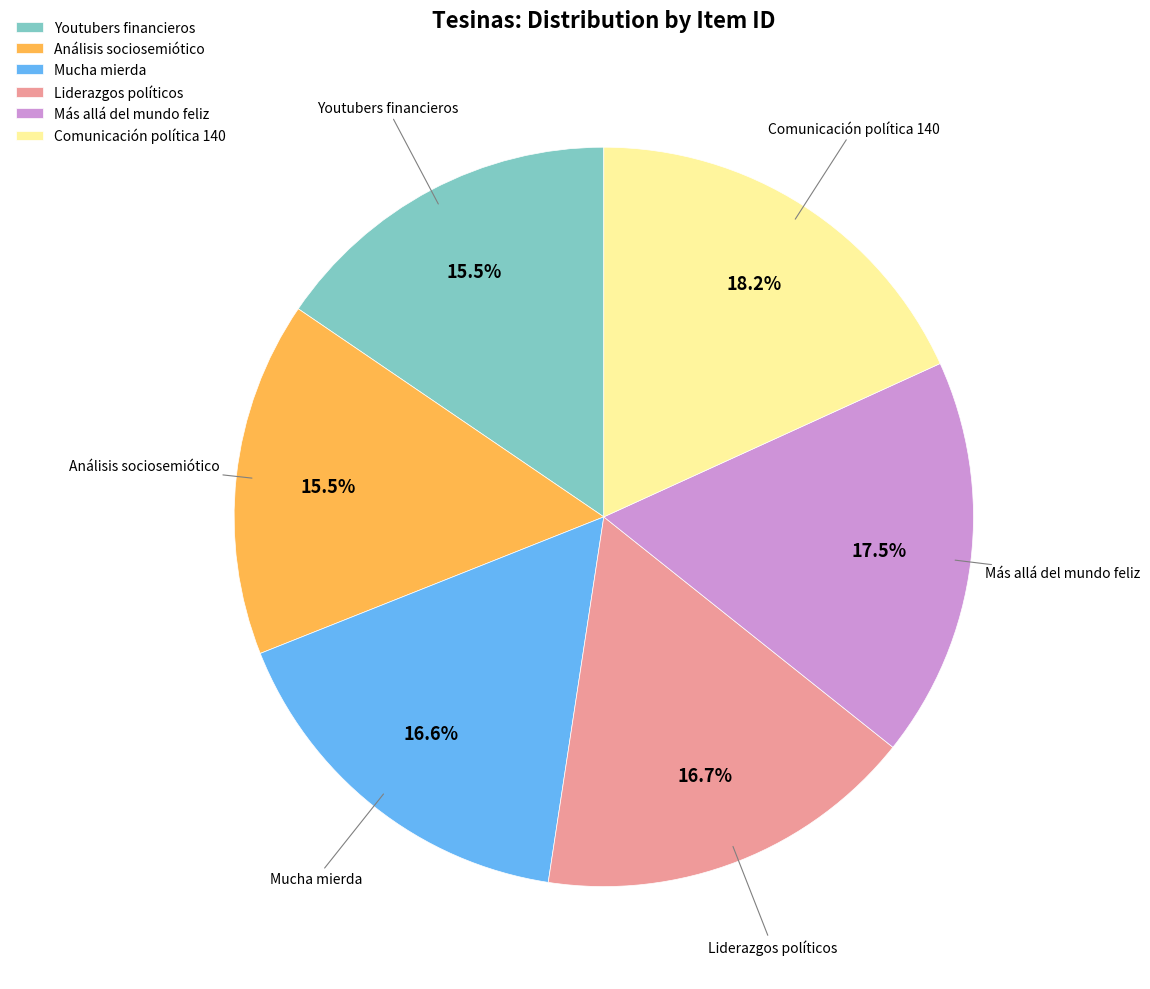

Which slice is the largest?

Comunicación política 140